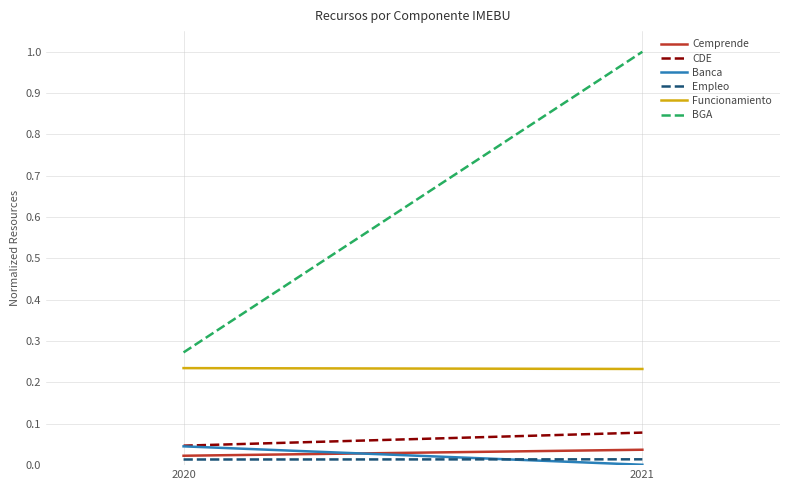

What is the average value of the BGA series?

0.6